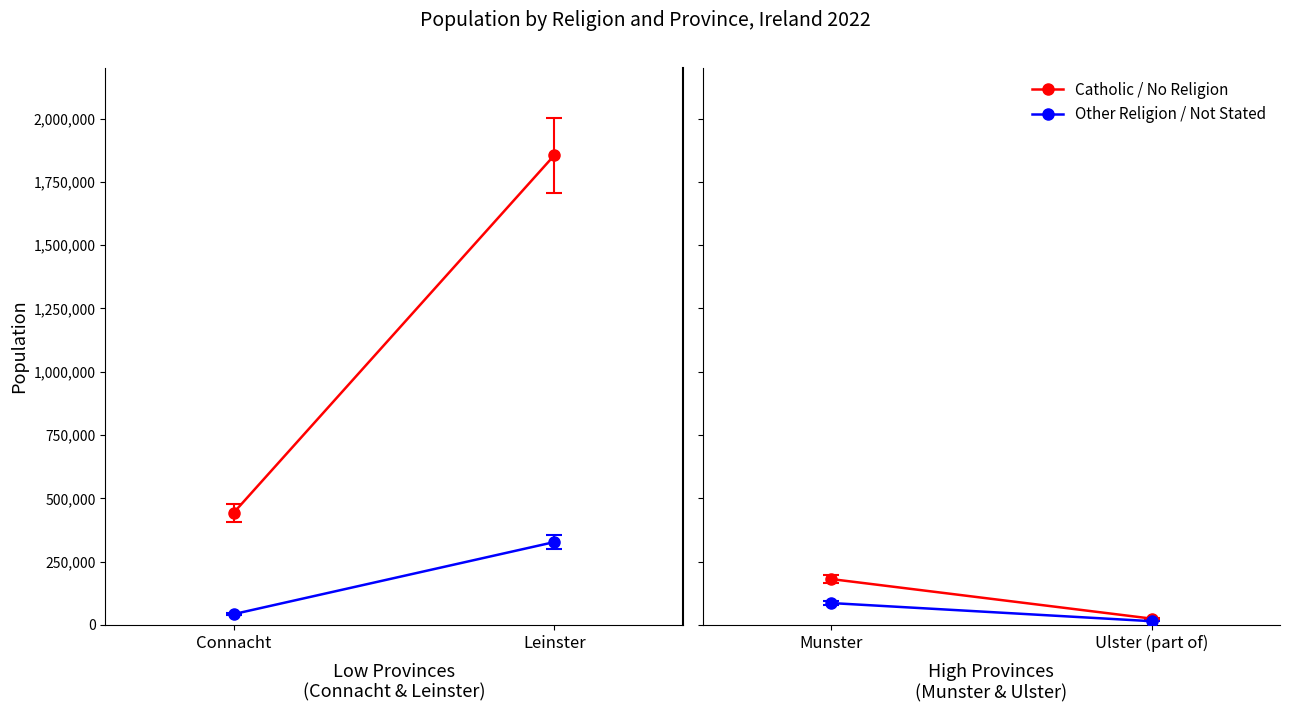

The Catholic series shows 95555 at Connacht. True or false?

False